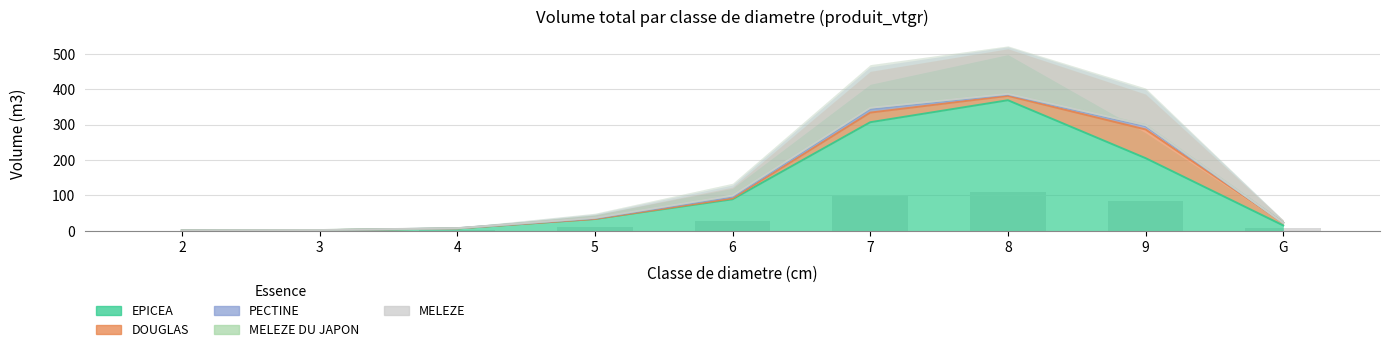

What is the difference between the maximum and minimum values in the PECTINE series?

9.3